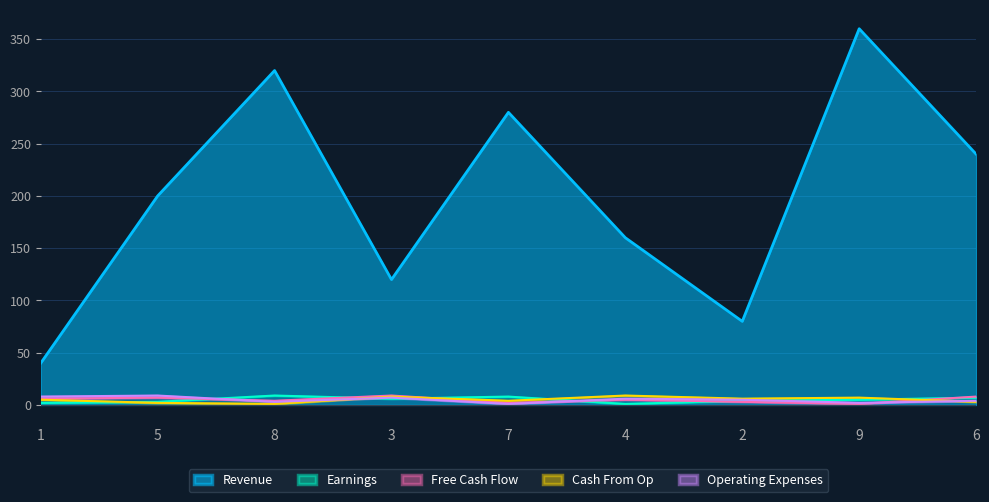

What is the value of the Revenue point at the 3rd from the left?

320